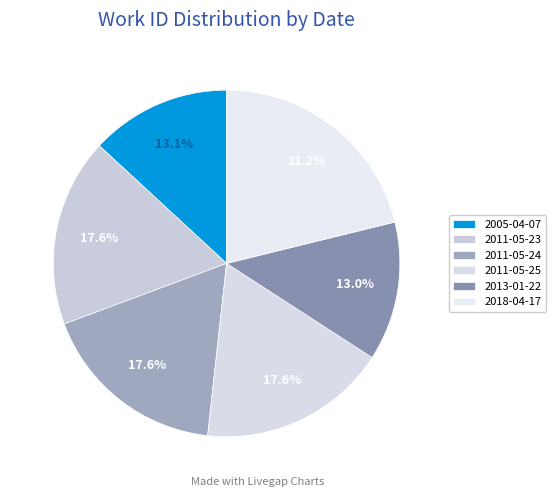

Count the number of slices in the pie.

6